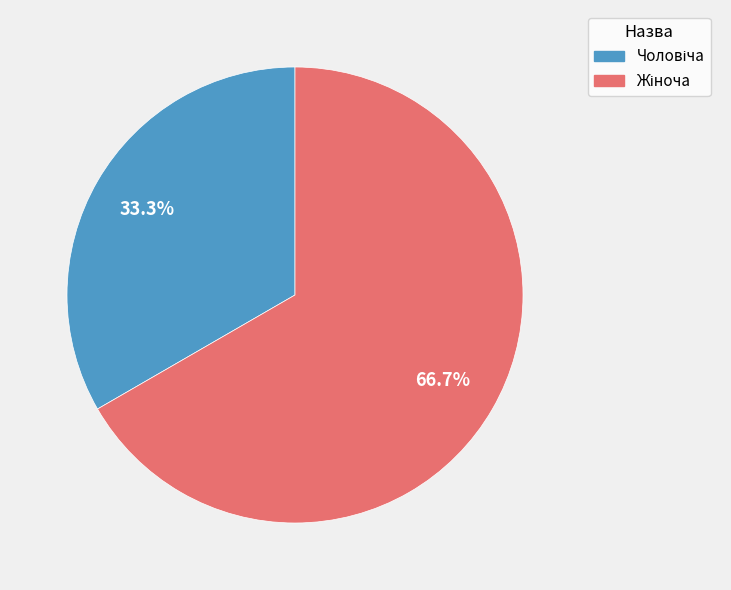

Is there any slice that represents more than half of the pie?

Yes